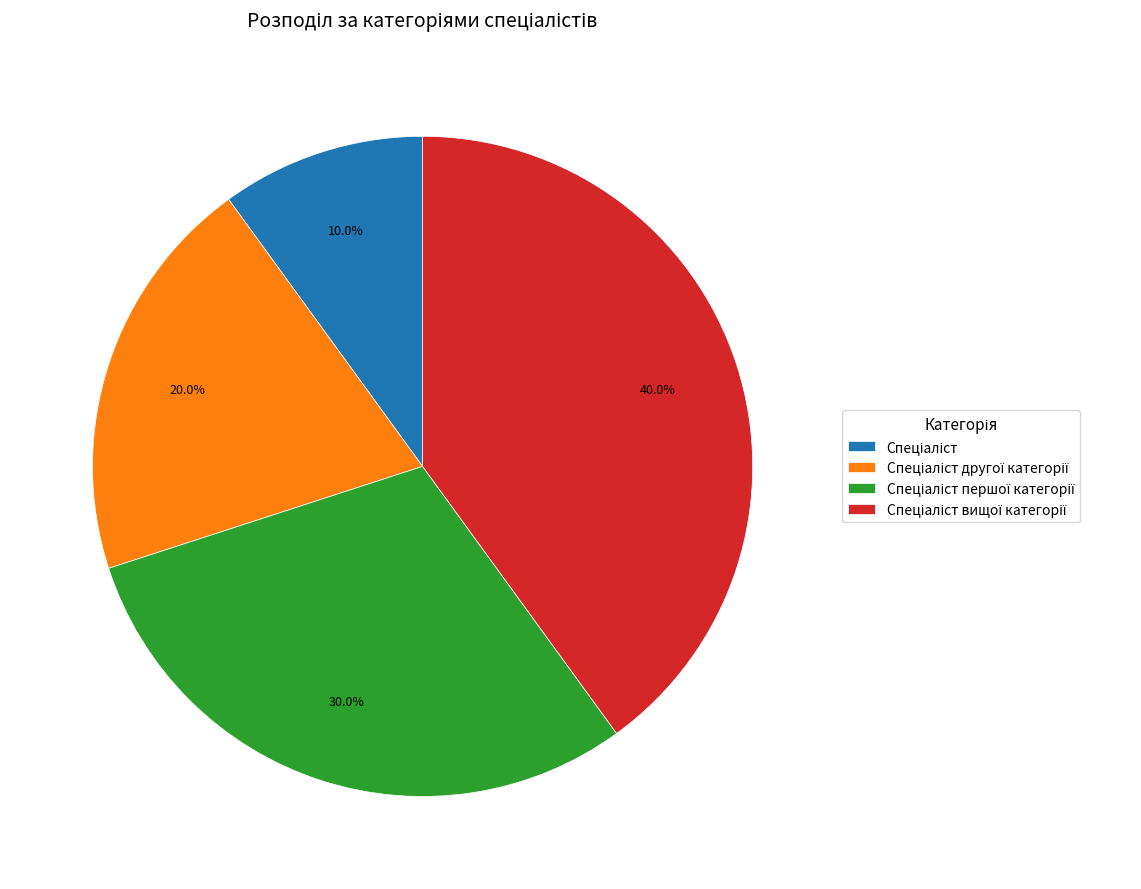

Does any single category account for the majority?

No